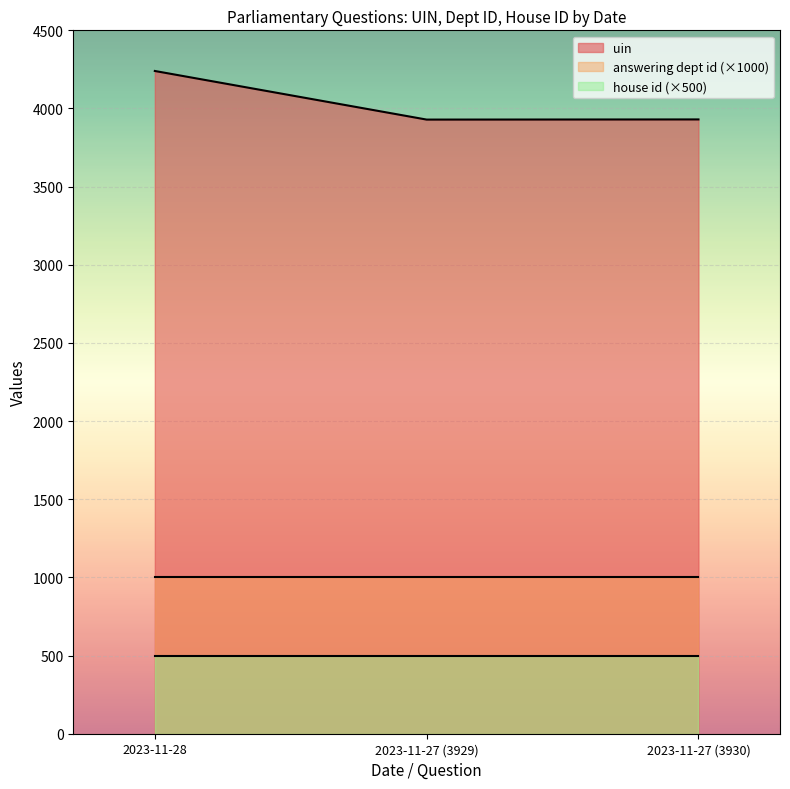

What is the smallest value displayed?

500